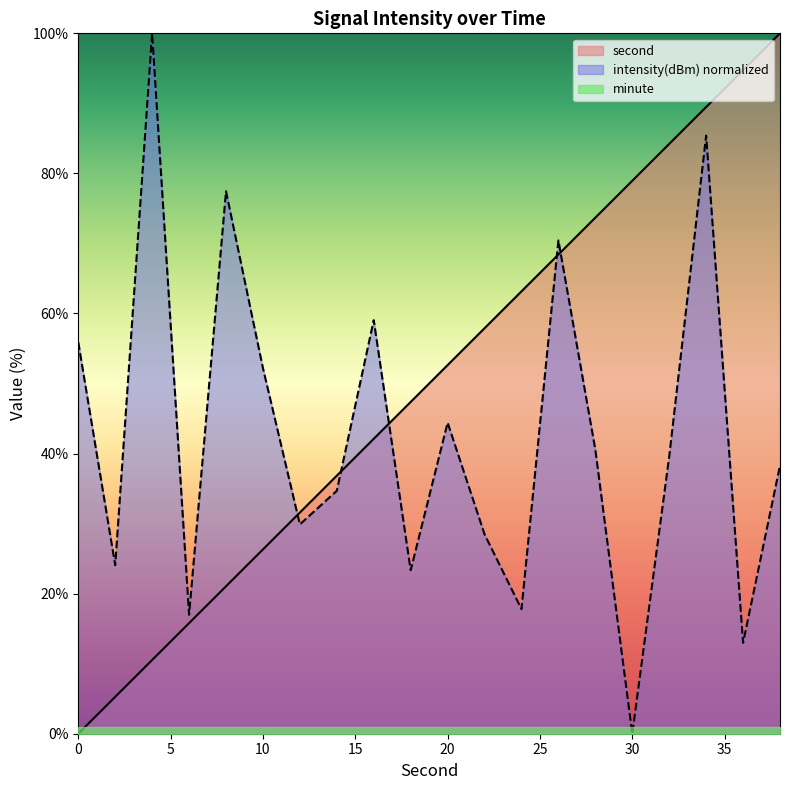

True or false: second has a value of 100.0 at 38.

True